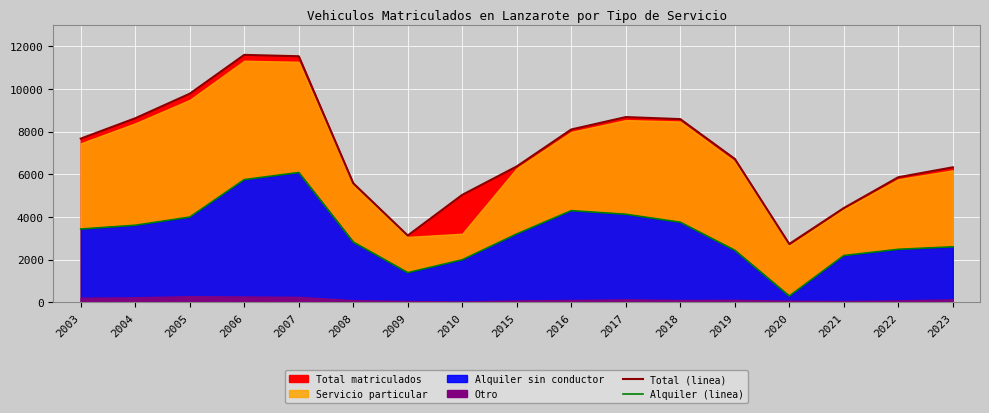

True or false: Alquiler (linea) and Total (linea) intersect in this chart.

False